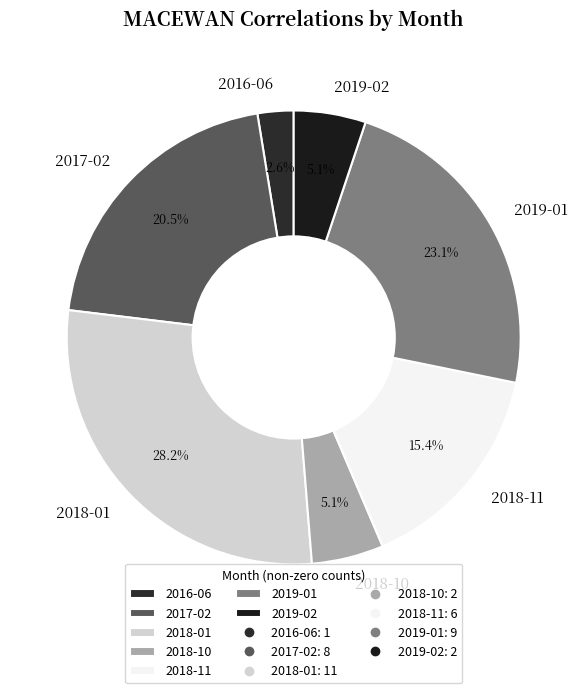

What is the ratio of the value at 2018-01 to the value at 2018-11?

1.8